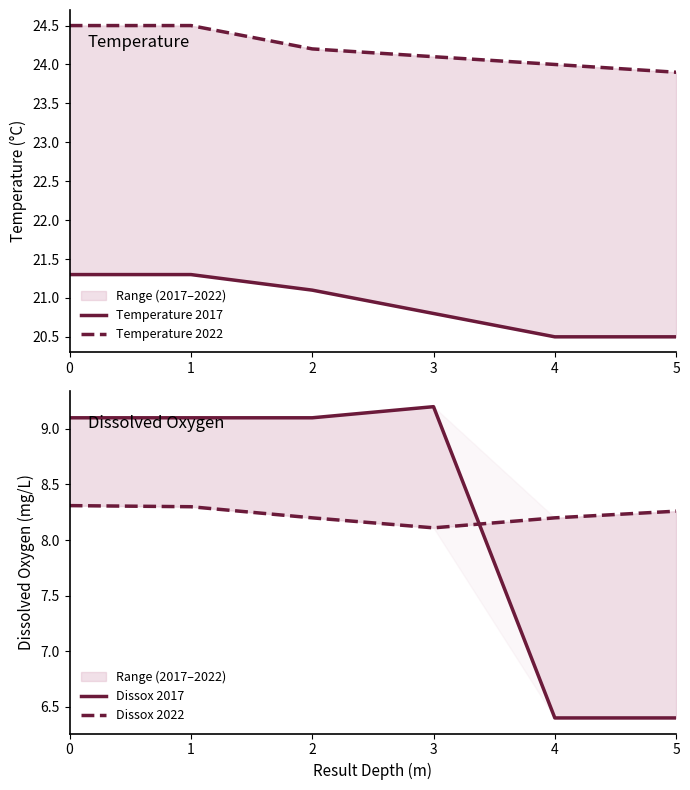

List the series in order of their peak value, lowest first.

Dissox 2022, Dissox 2017, Temperature 2017, Temperature 2022